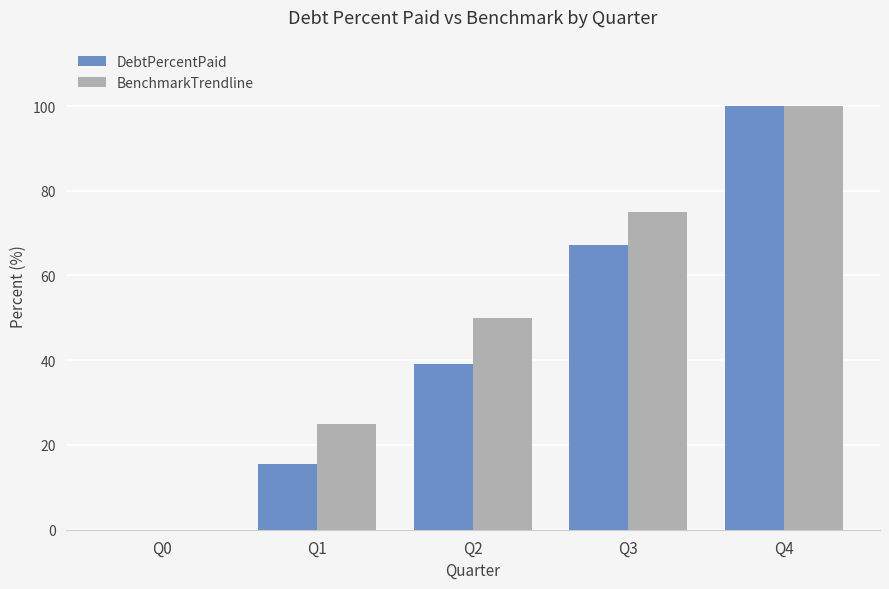

What is the spread (max minus min) of values at Q1?

9.4